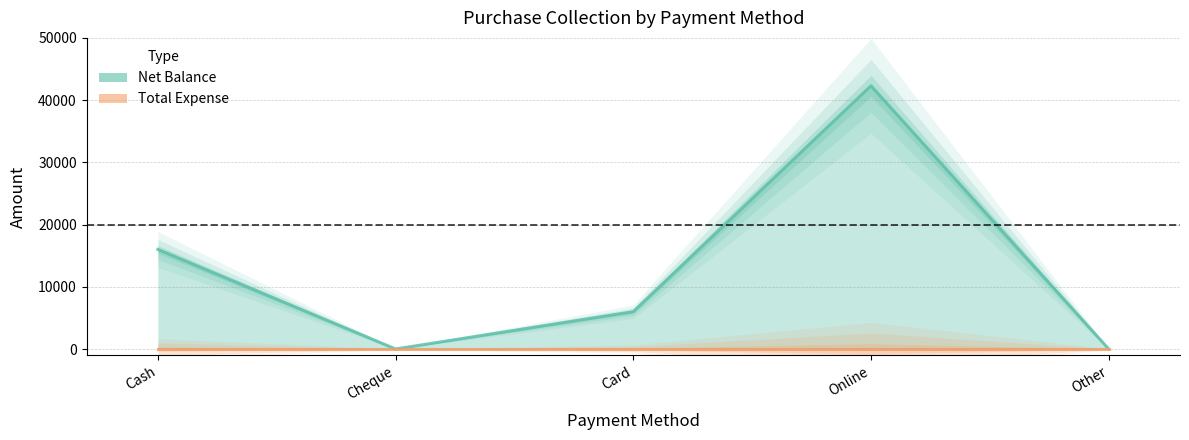

Rank the categories by value from highest to lowest.

Online, Cash, Card, Cheque, Other